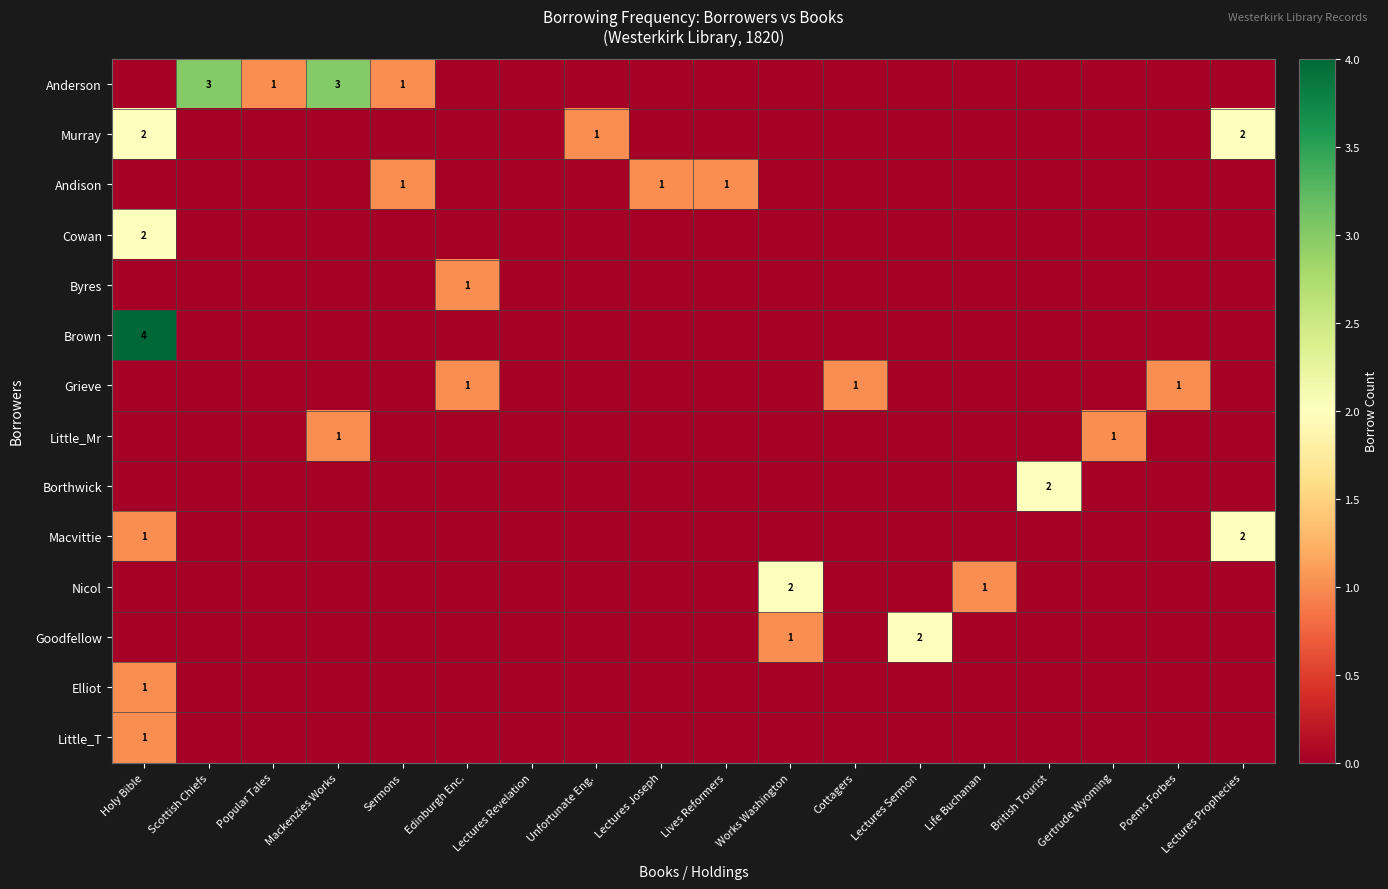

Is it true that Andison equals 2 at Lectures Joseph?

False